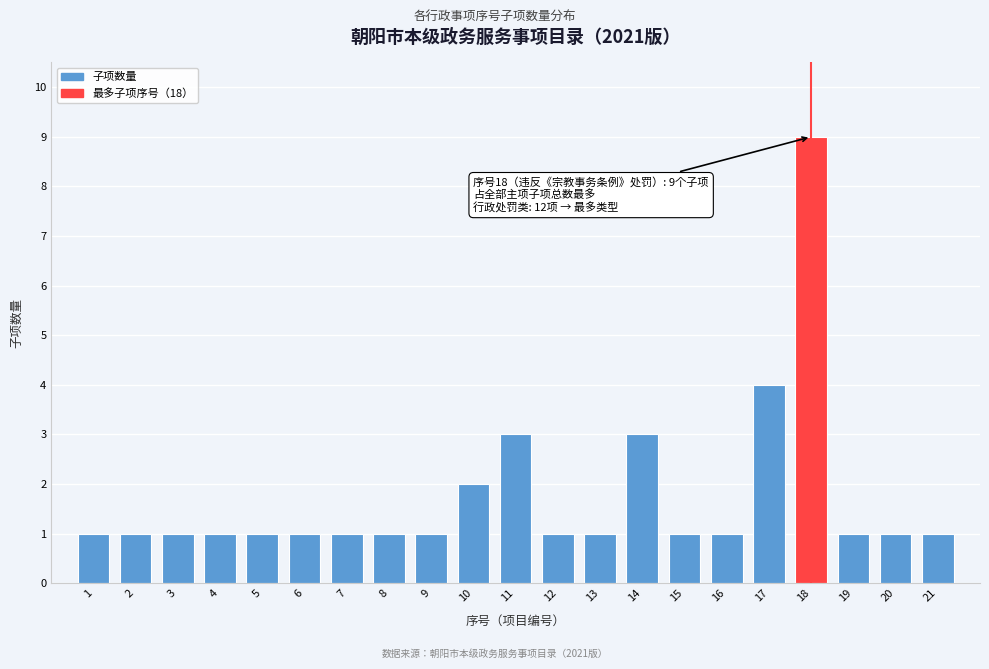

Reading right to left, list all the values displayed in this chart.

21=1	20=1	19=1	18=9	17=4	16=1	15=1	14=3	13=1	12=1	11=3	10=2	9=1	8=1	7=1	6=1	5=1	4=1	3=1	2=1	1=1